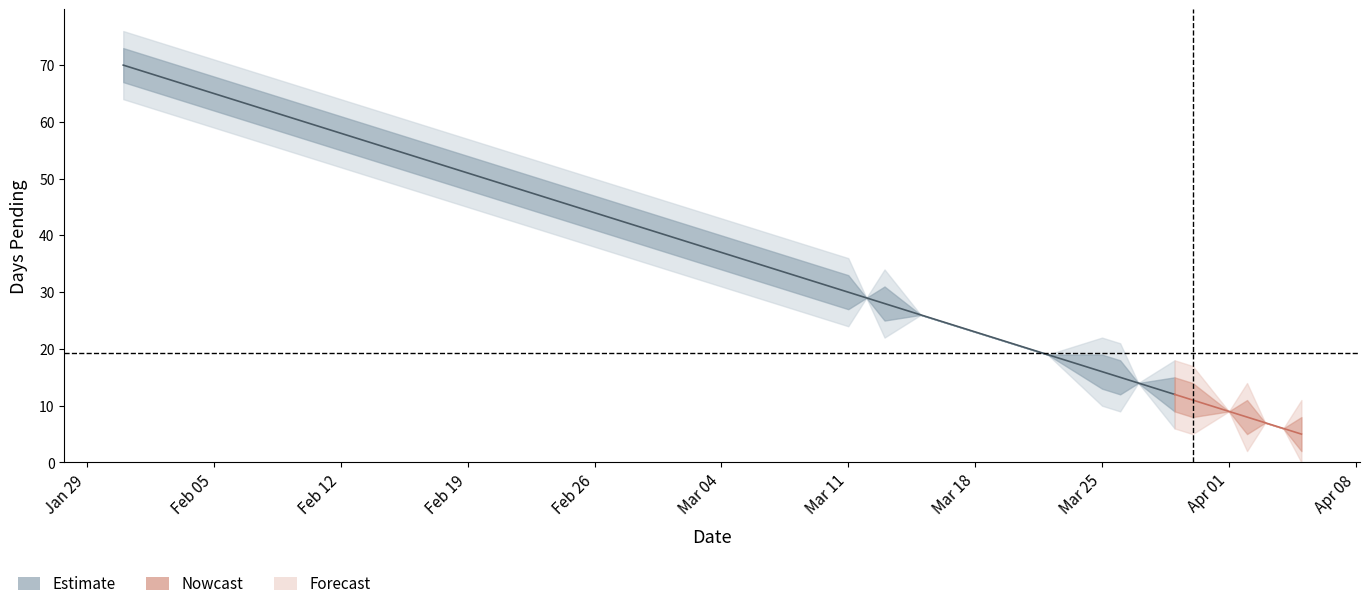

How many data points does each series have?

36